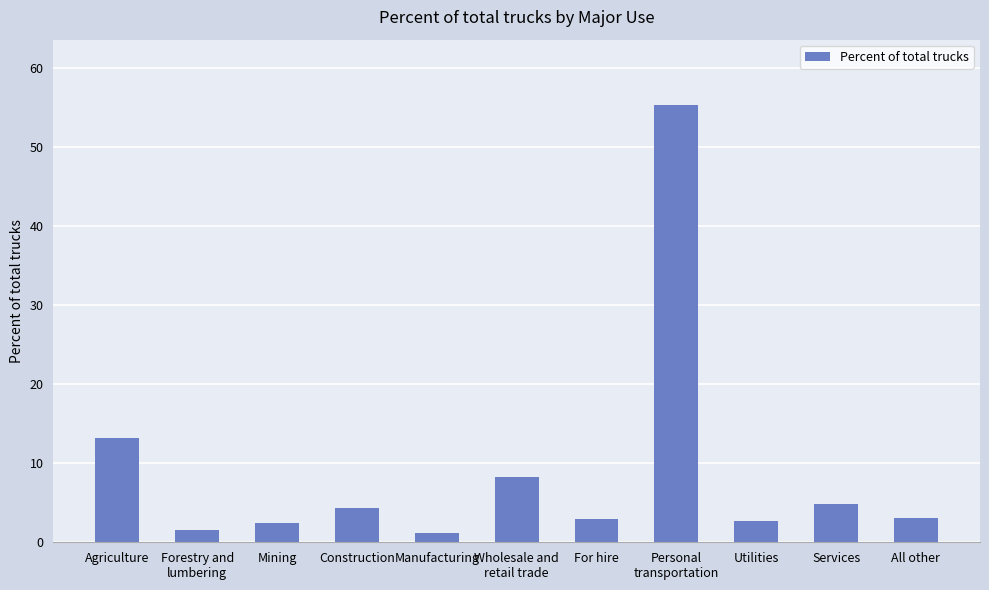

Between Personal
transportation and All other, which is larger?

Personal
transportation